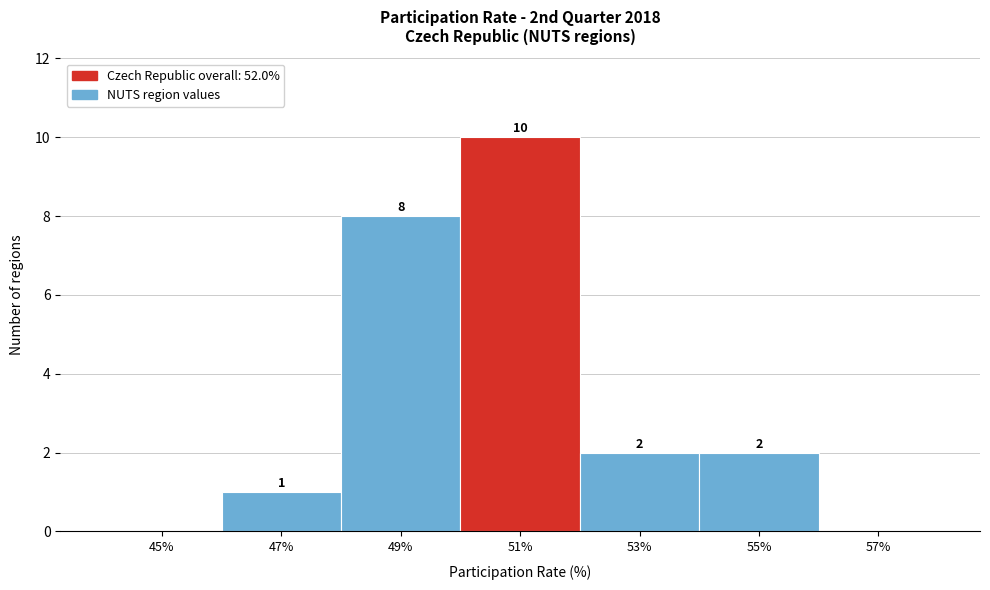

Reading right to left, list all the values displayed in this chart.

57%=0	55%=2	53%=2	51%=10	49%=8	47%=1	45%=0